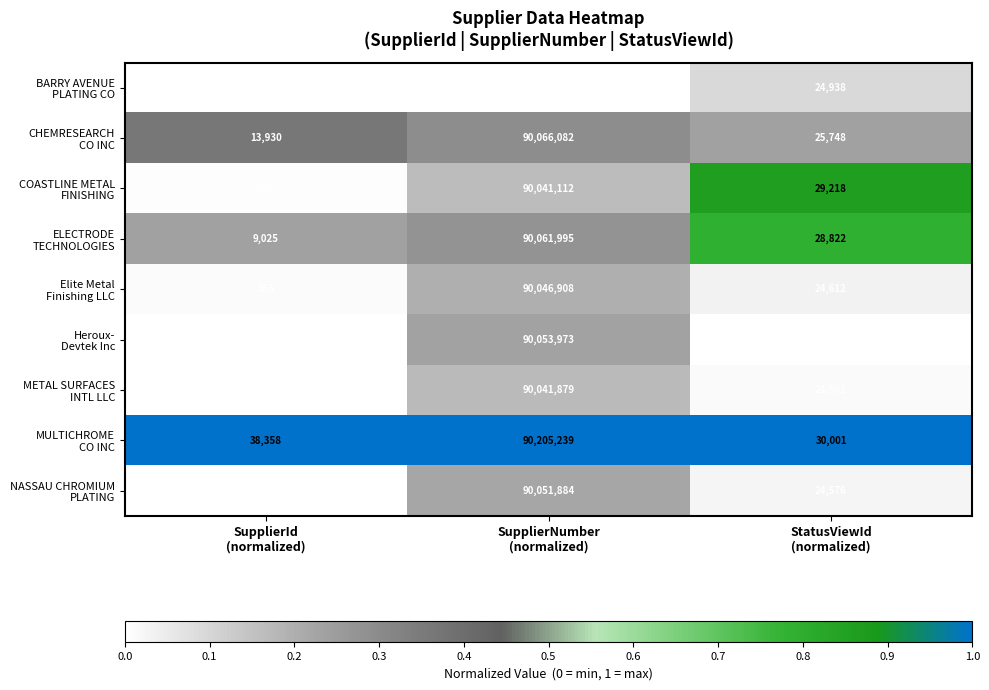

What is the minimum value shown in the chart?

34